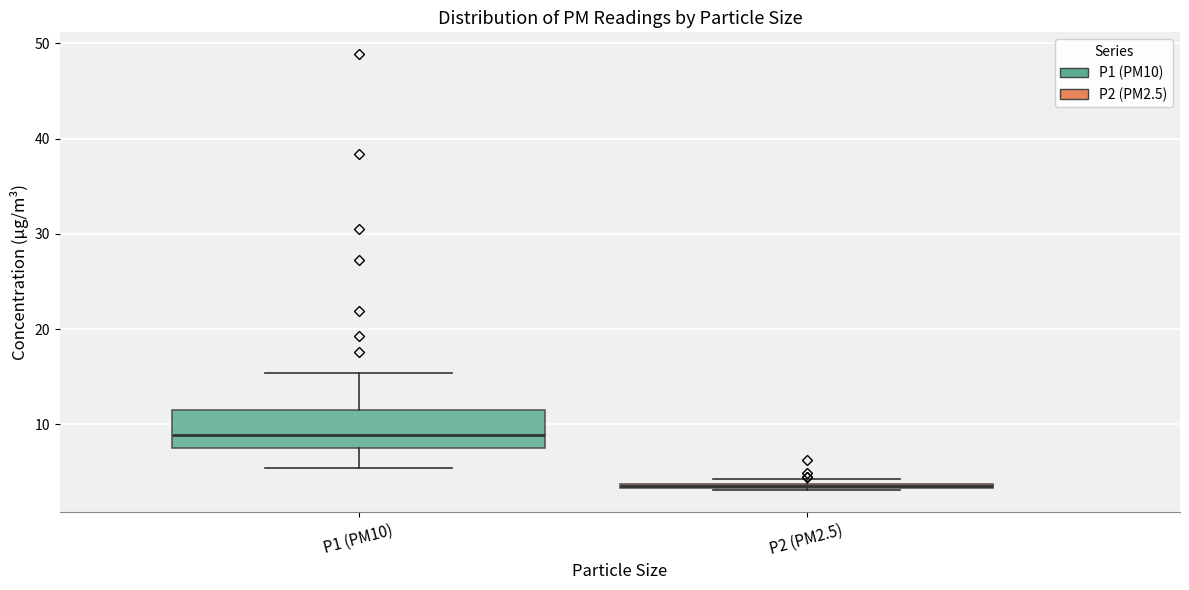

Where does the upper whisker of the box for P1 (PM10) end on the y-axis? The values are not printed on the chart, so give them approximately, as read against the axis.

15